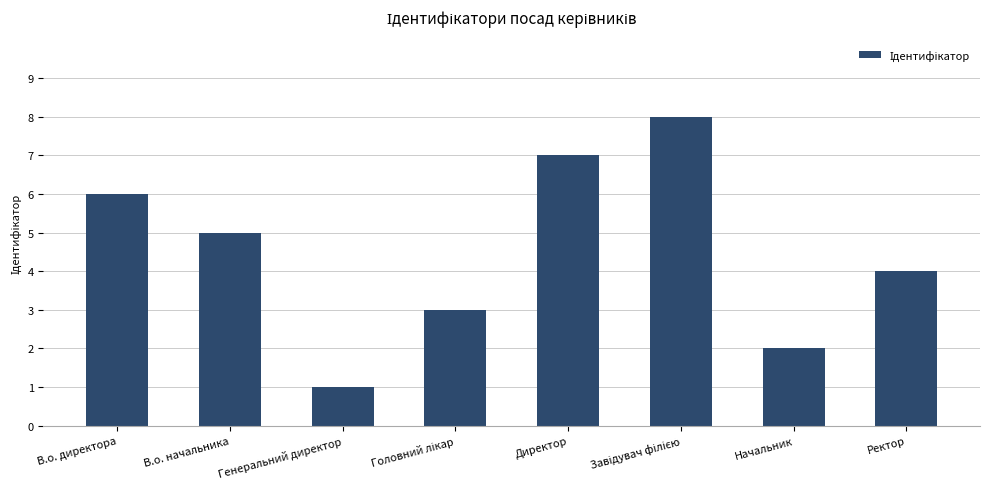

At which category does the chart reach its minimum across all series?

Генеральний директор